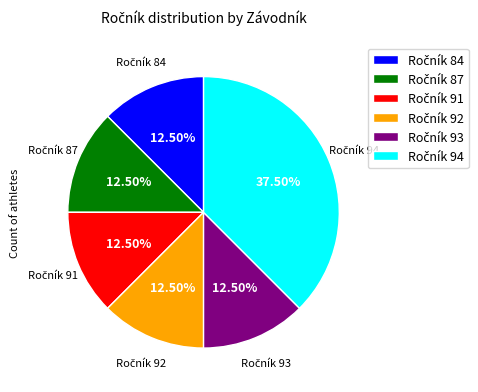

How many slices are in this pie chart?

6